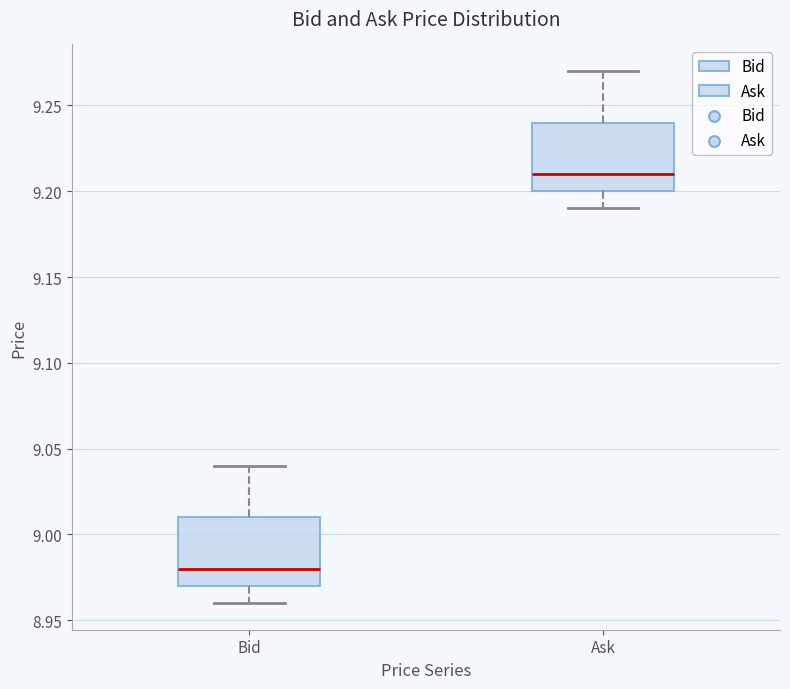

Reading left to right, transcribe this box plot: for each box, give where its median line is, the range the box spans, and where its two whiskers end, as read against the y-axis. The values are not printed on the chart, so give them approximately, as read against the axis.

Bid: median 8.98, box 8.97 to 9.01, whiskers 8.96 to 9.04
Ask: median 9.21, box 9.20 to 9.24, whiskers 9.19 to 9.27